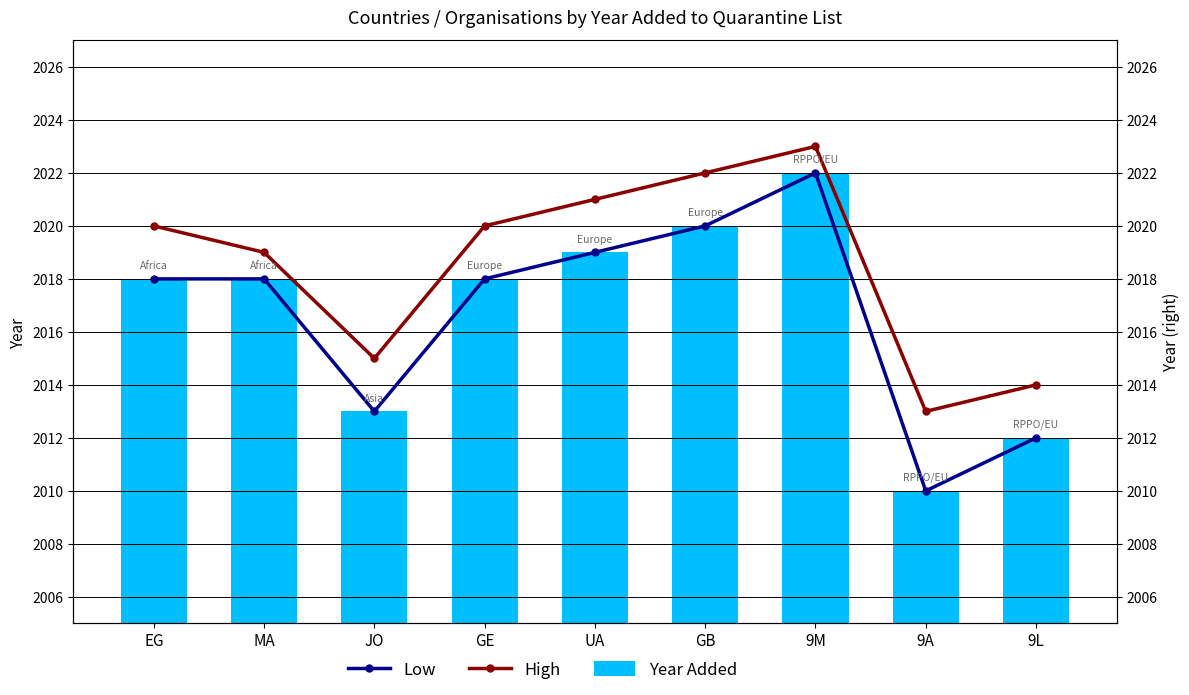

Which label corresponds to the smallest value in the chart?

9A